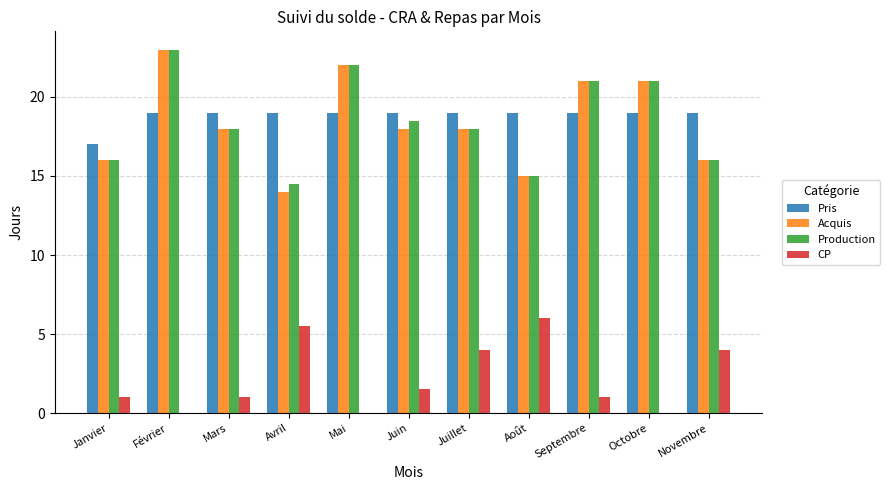

Are the bars horizontal?

No